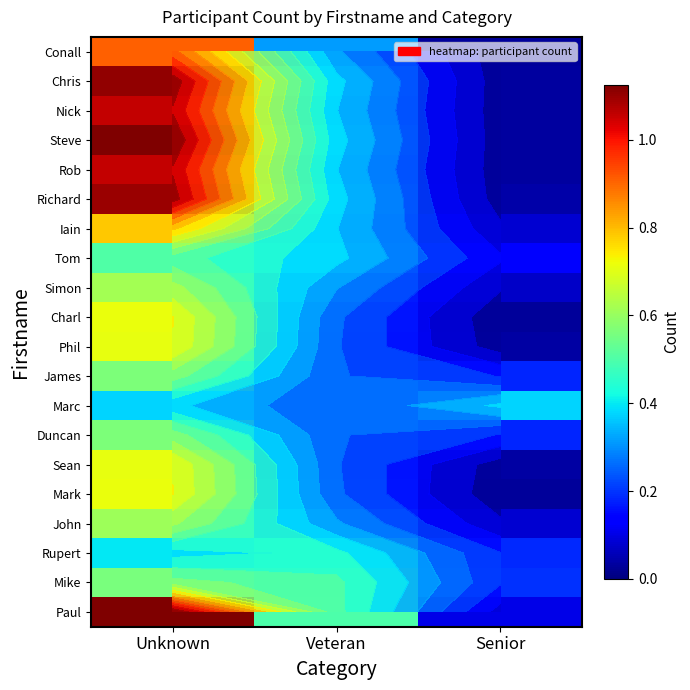

True or false: James has a value of 0.1 at Senior.

False